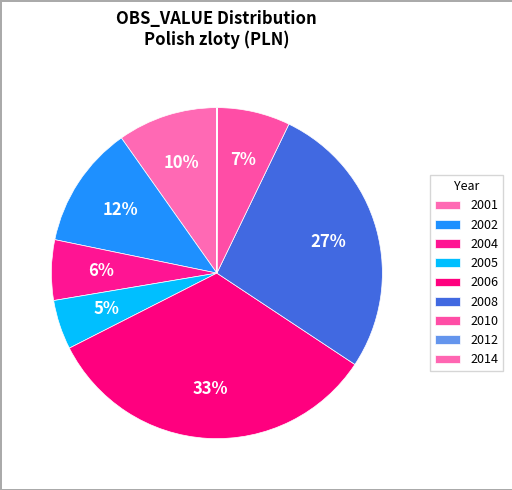

What percentage do 2002 and 2001 together represent?

21.8%